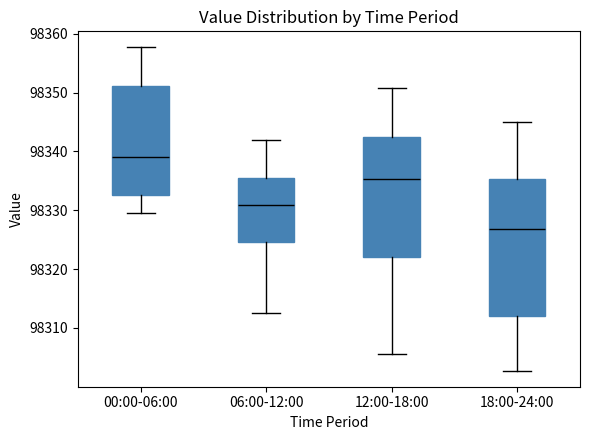

Reading left to right, transcribe this box plot: for each box, give where its median line is, the range the box spans, and where its two whiskers end, as read against the y-axis. The values are not printed on the chart, so give them approximately, as read against the axis.

00:00-06:00: median 98339, box 98333 to 98351, whiskers 98330 to 98358
06:00-12:00: median 98331, box 98325 to 98336, whiskers 98313 to 98342
12:00-18:00: median 98335, box 98322 to 98343, whiskers 98306 to 98351
18:00-24:00: median 98327, box 98312 to 98335, whiskers 98303 to 98345